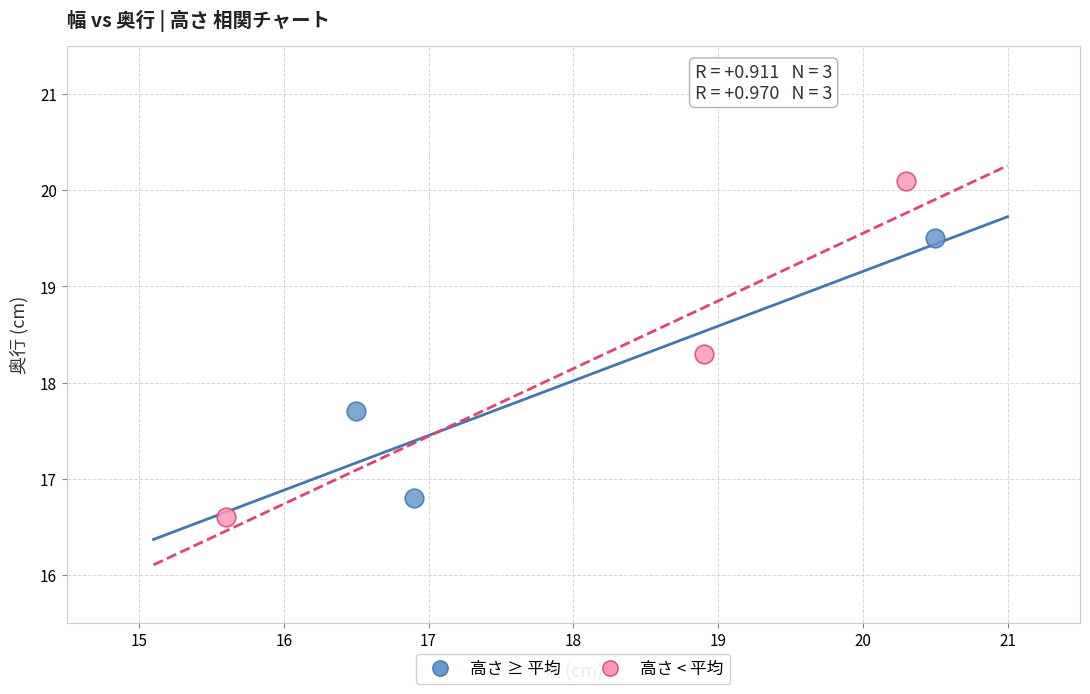

Which series contains the lowest Y value?

高さ < 平均